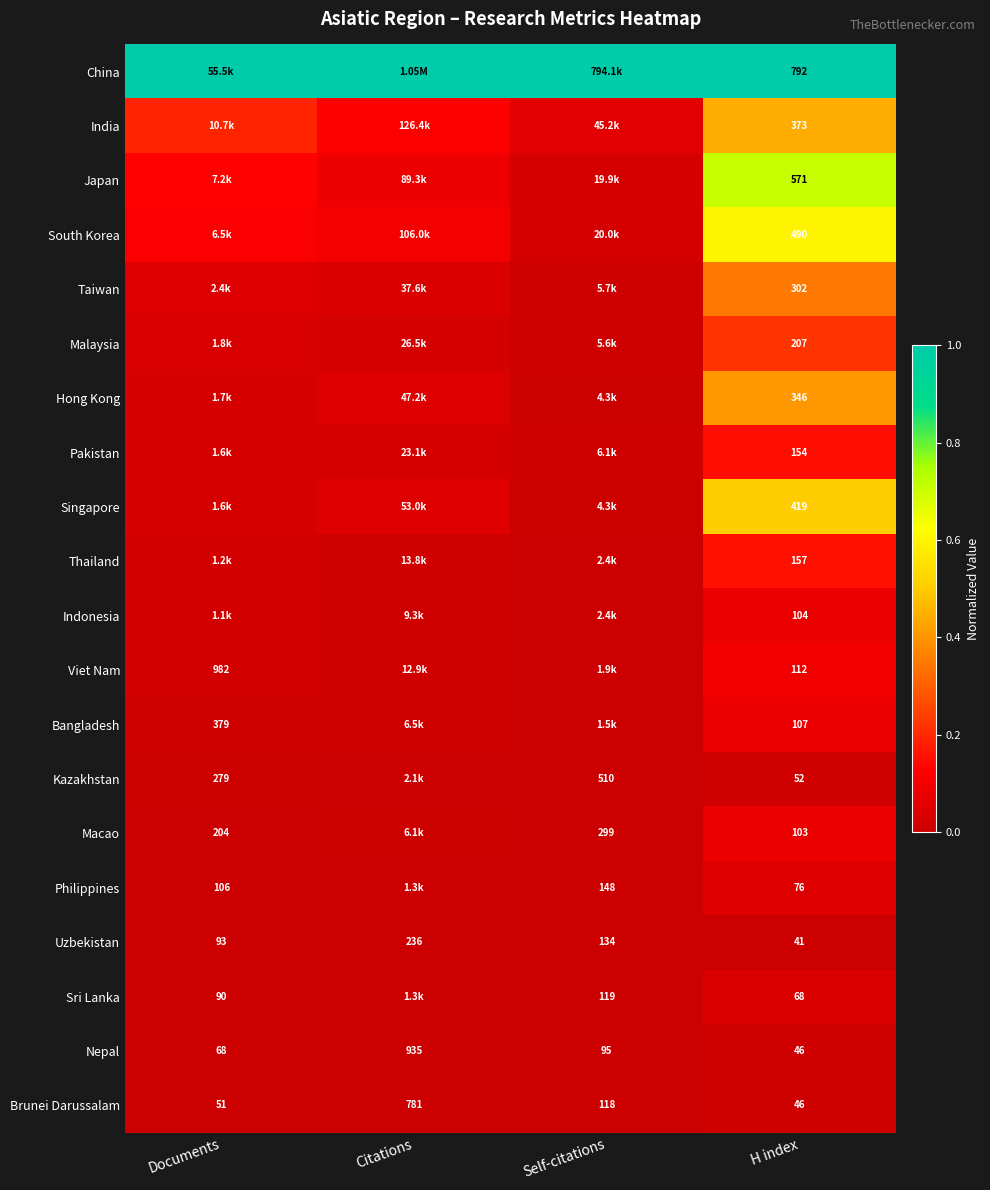

Where does the Nepal series first go above 95?

Citations